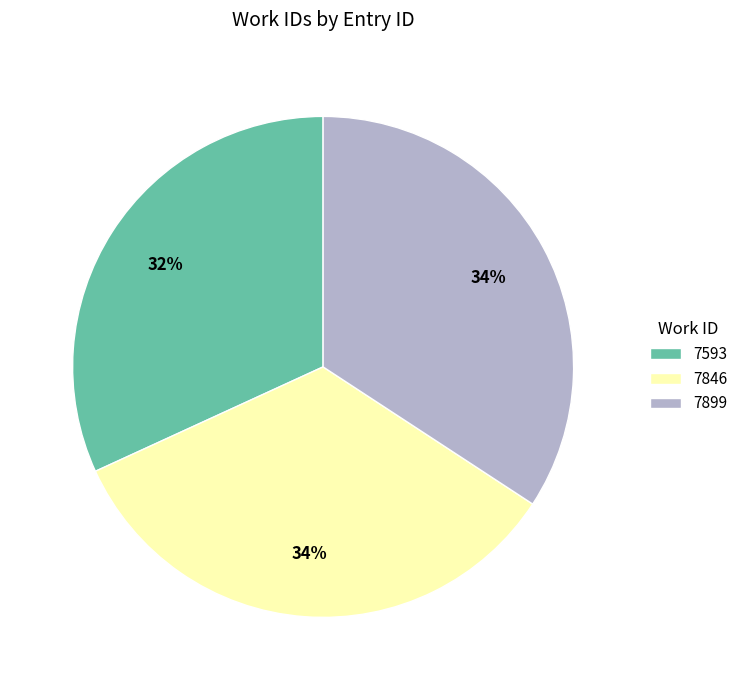

Is the sum of 7846 and 7899 greater than half?

Yes